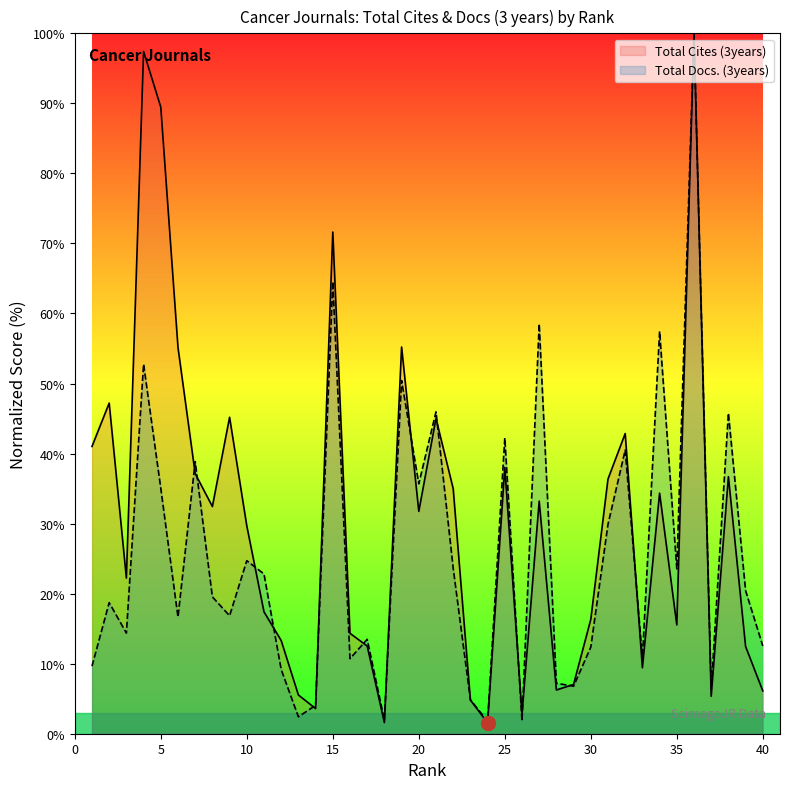

Between 15 and 21, which series saw the biggest shift?

Total Cites (3years)